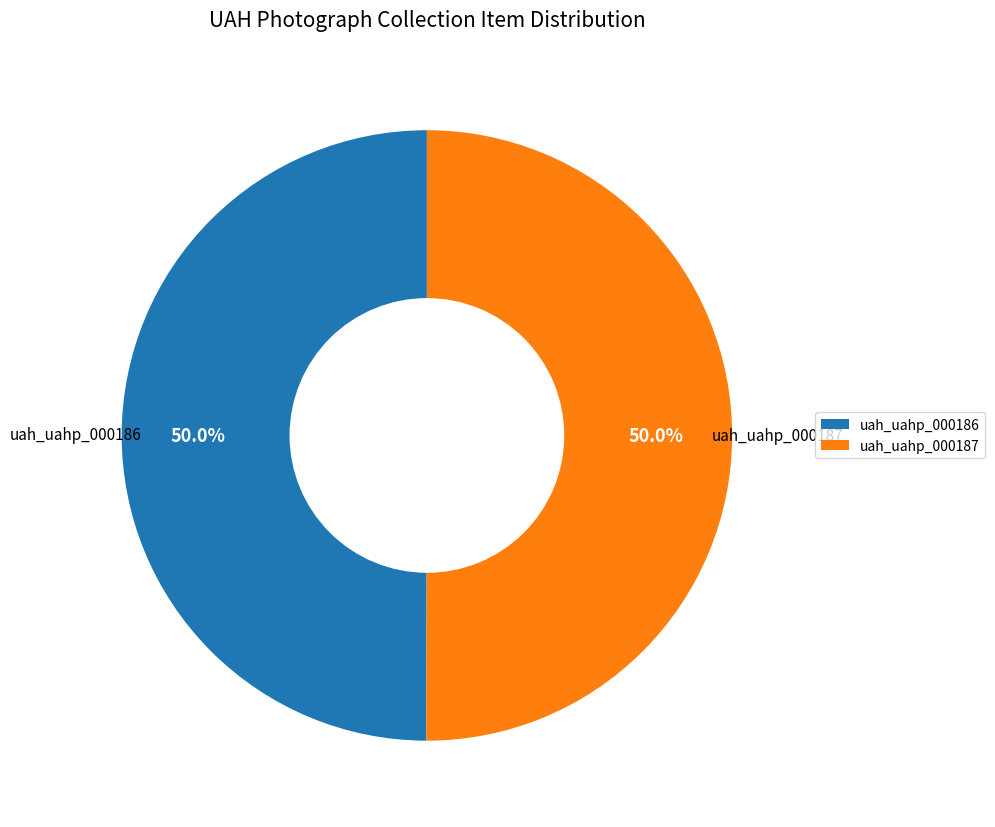

Count the number of slices in the pie.

2